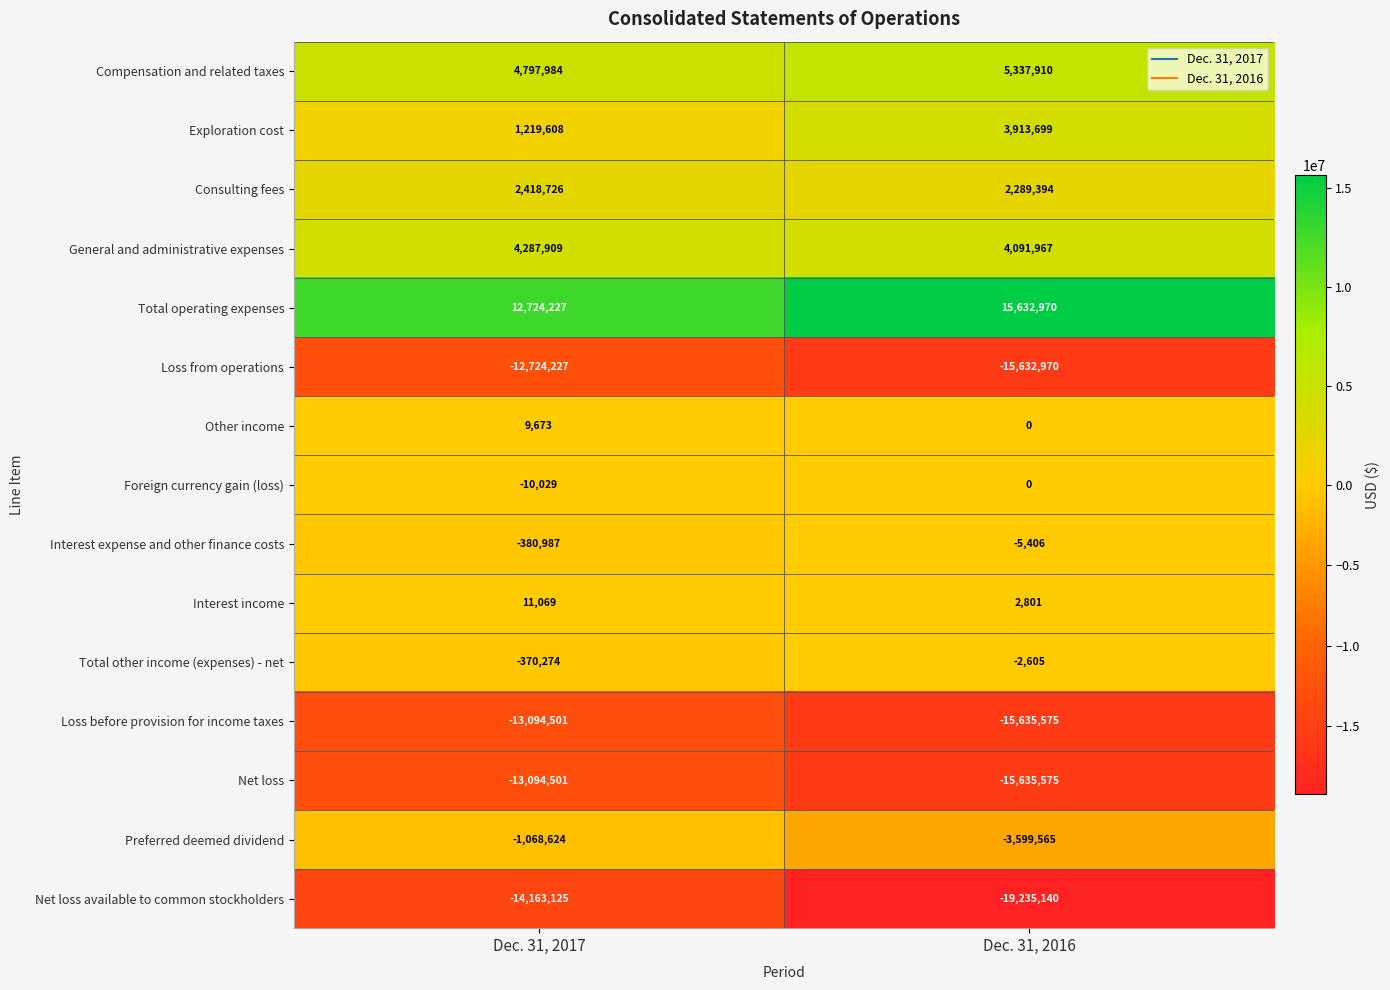

The Net loss available to common stockholders series shows -24601459 at Dec. 31, 2017. True or false?

False